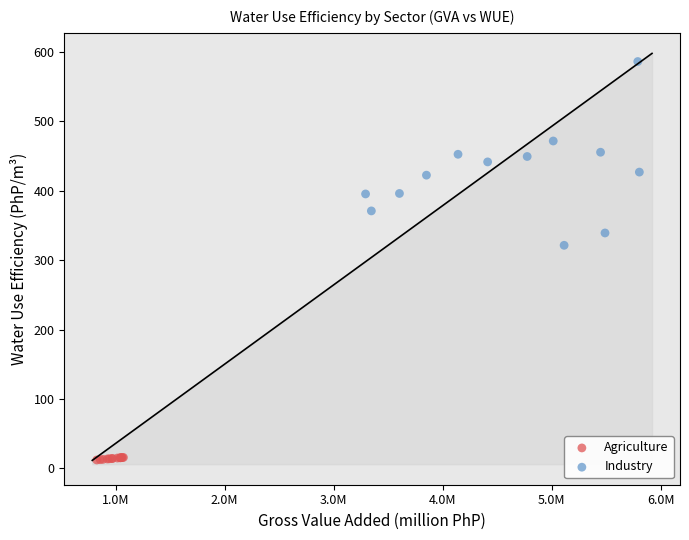

Which series has the largest Y range (max minus min)?

Industry